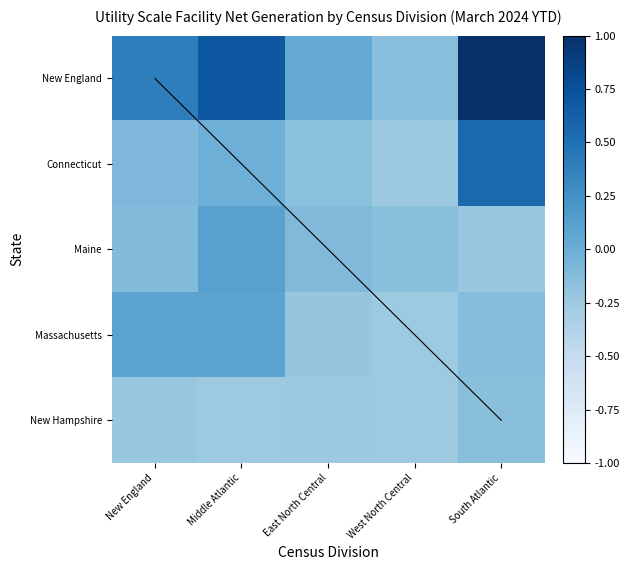

What is the total value across all series at Middle Atlantic?

1.6